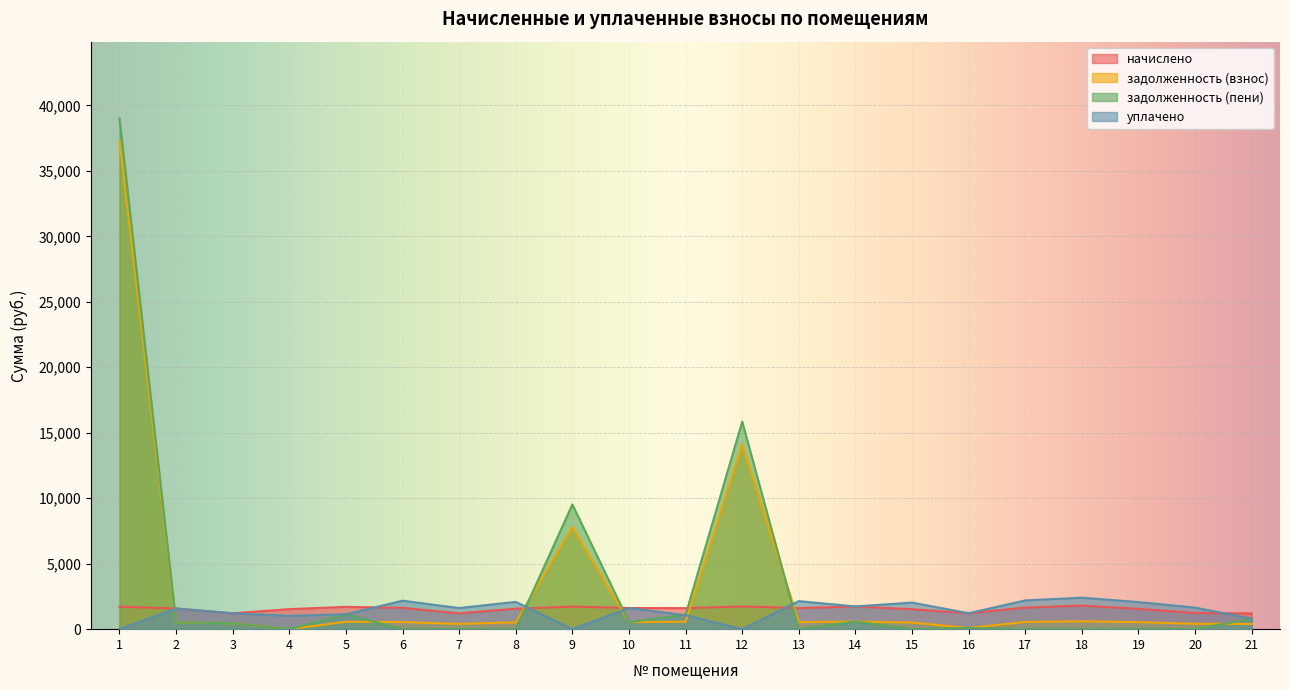

At how many categories does at least one series exceed 24493?

1